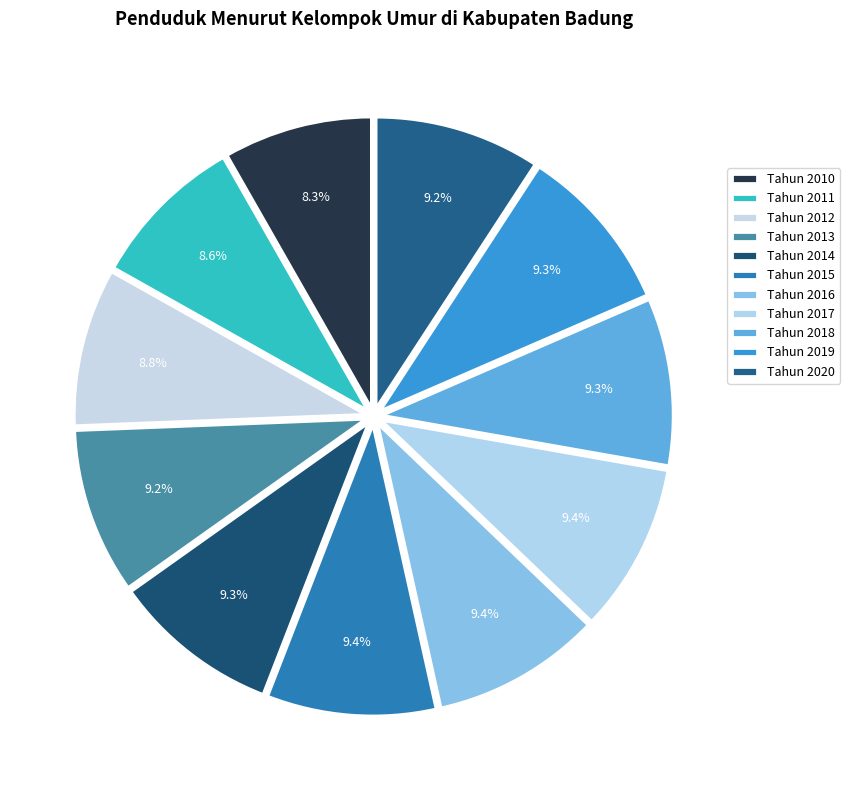

How many segments does this pie chart have?

11